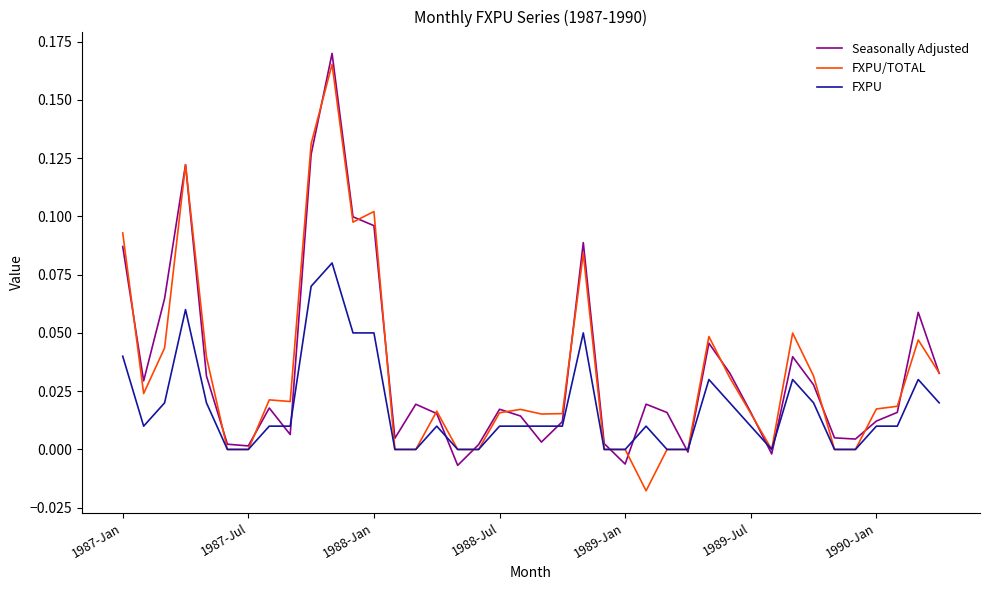

What are all the series names shown in the legend?

Seasonally Adjusted, FXPU/TOTAL, FXPU